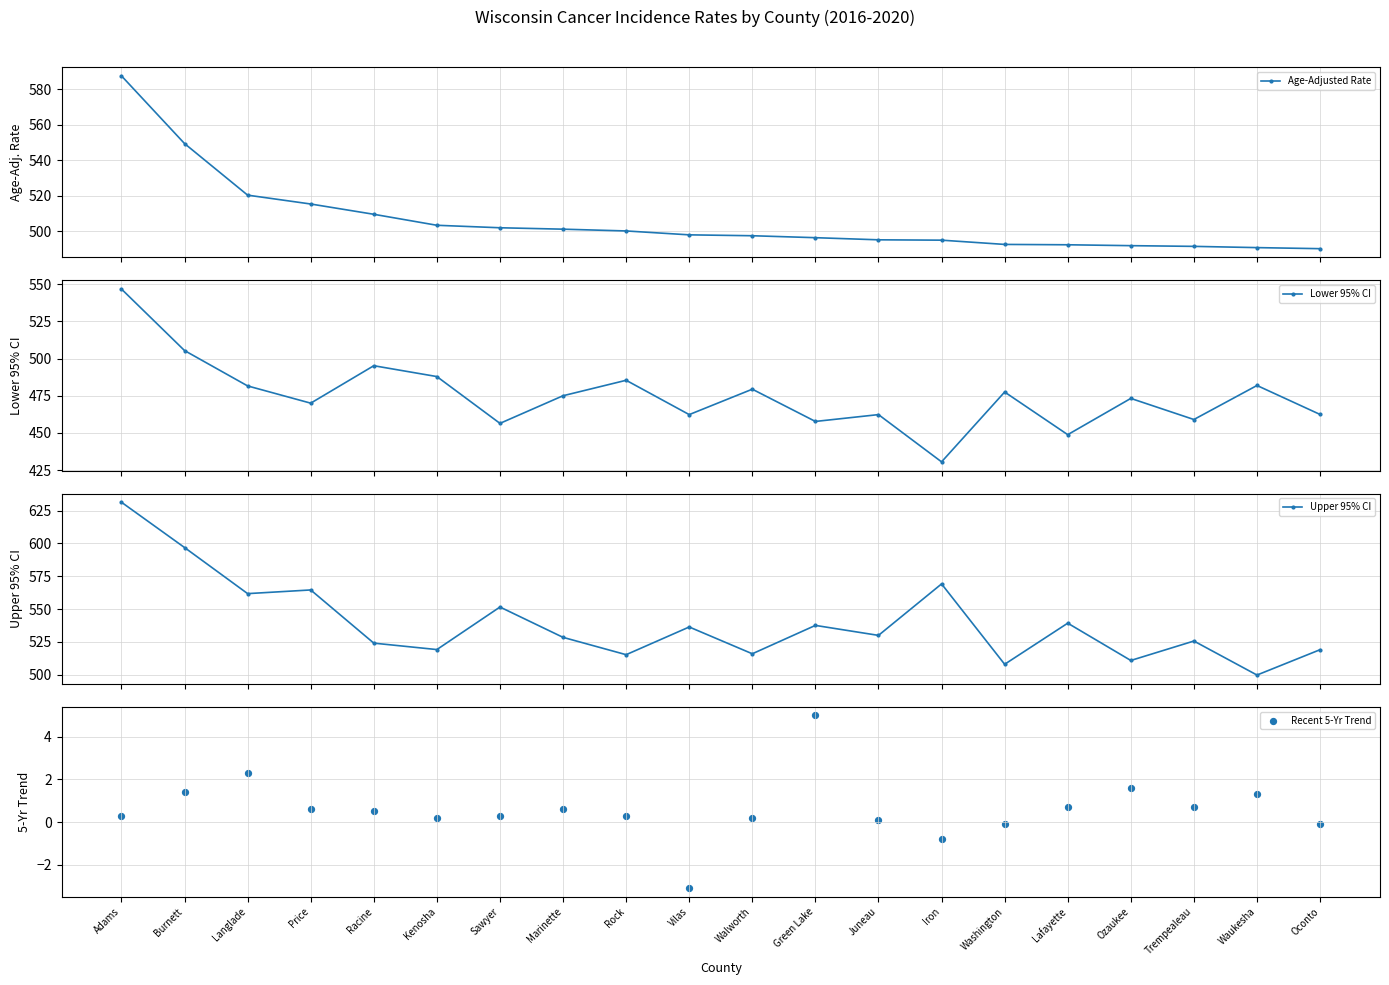

Which series contains the highest Y value?

Upper 95% CI